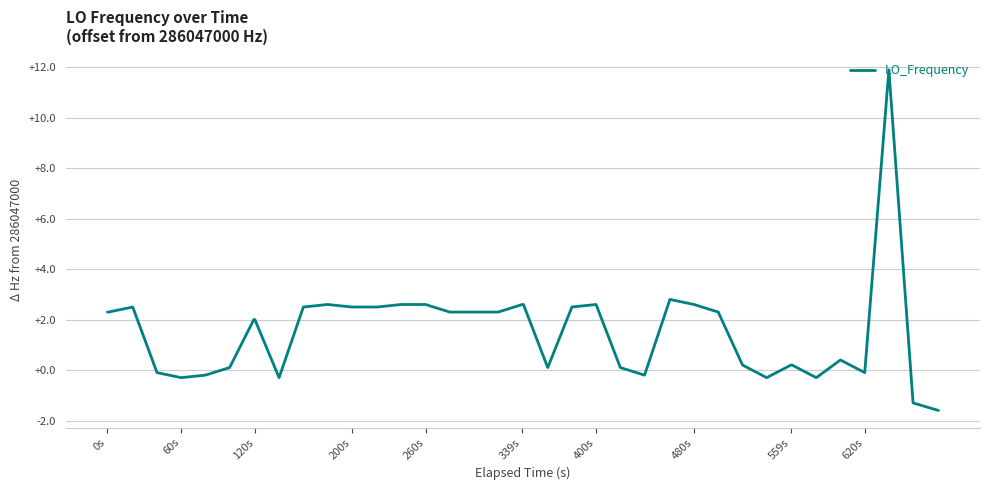

What is the difference between the maximum and minimum values?

13.5